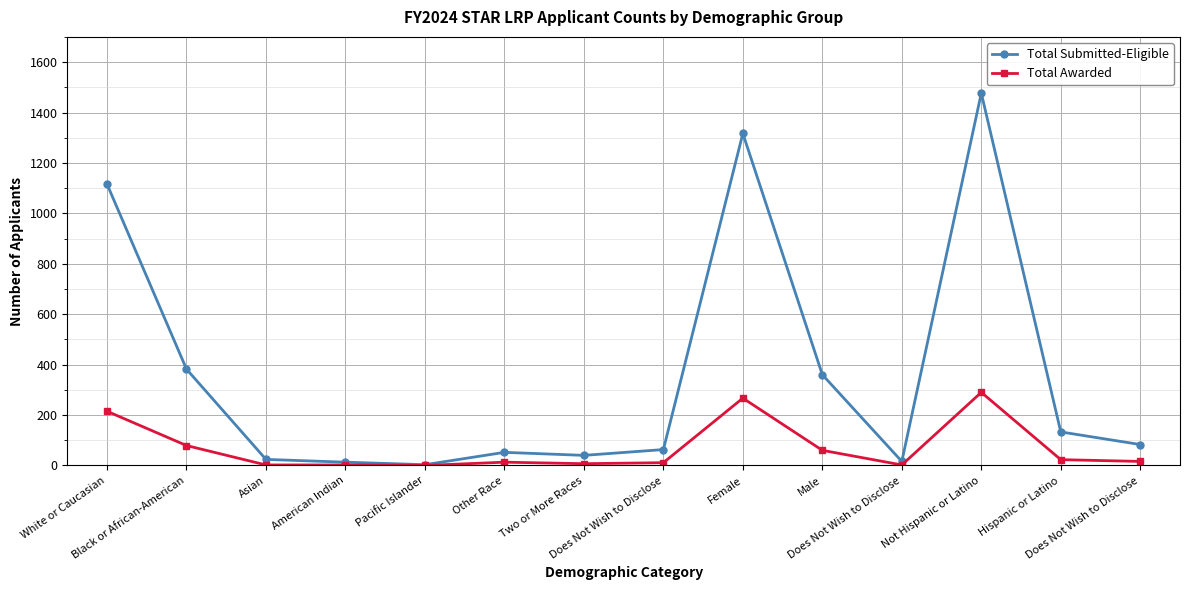

What is the label of the 1st point from the right?

Does Not Wish to Disclose